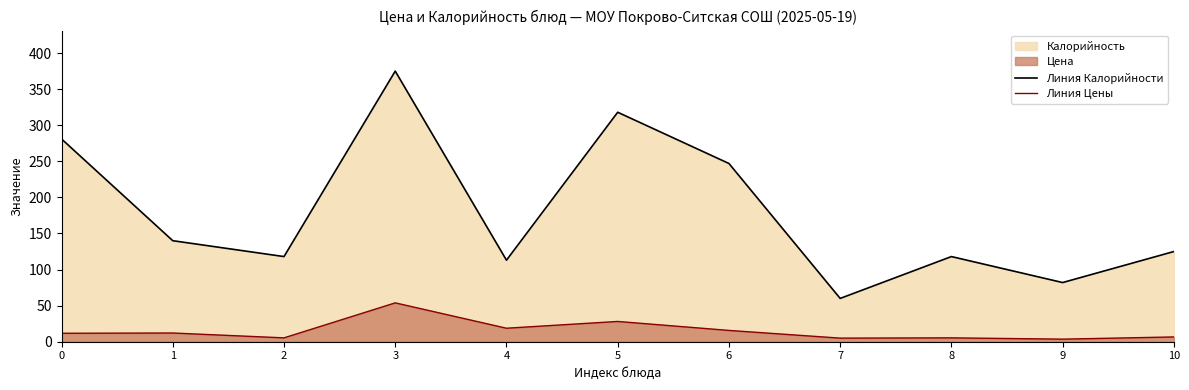

Which category has the highest value in the Линия Цены series?

3